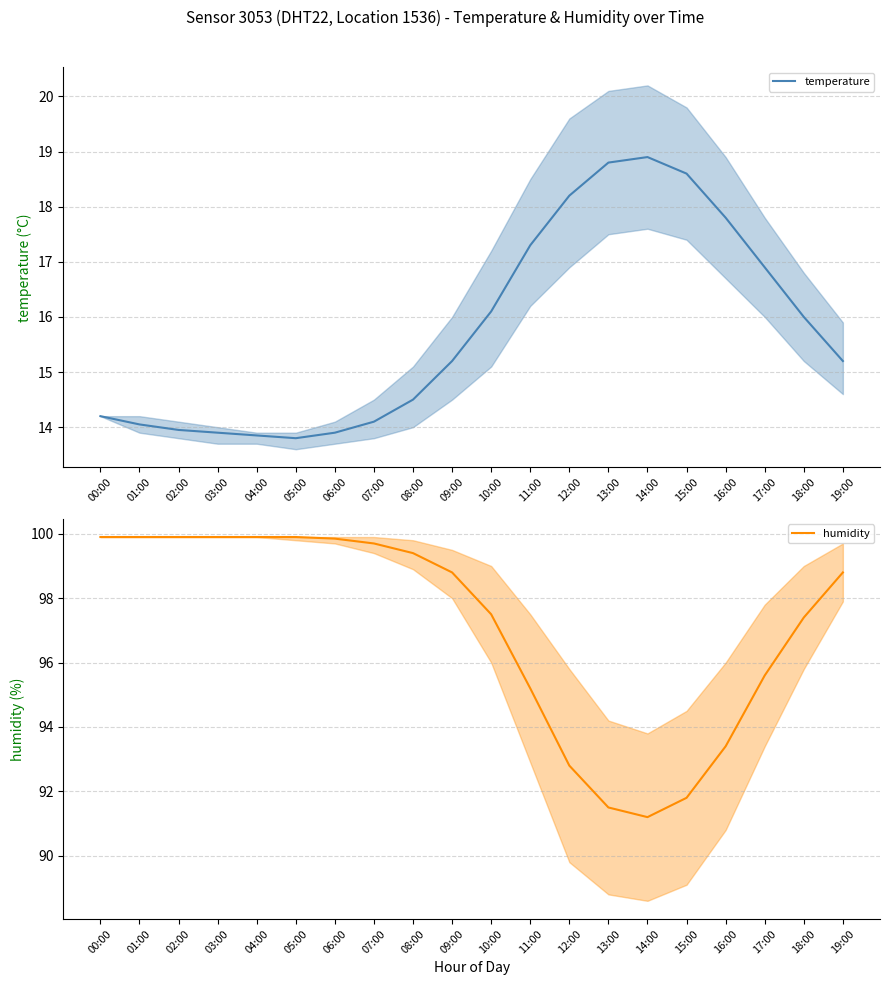

What are all the series names shown in the legend?

temperature, humidity